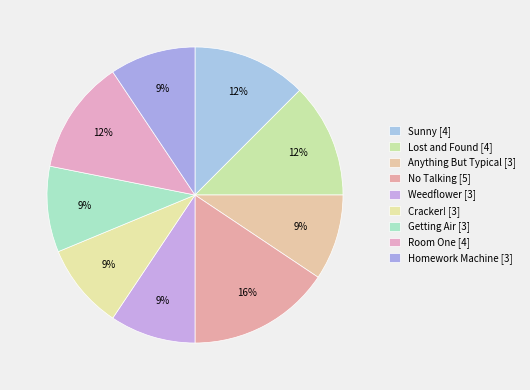

Count the number of slices in the pie.

9